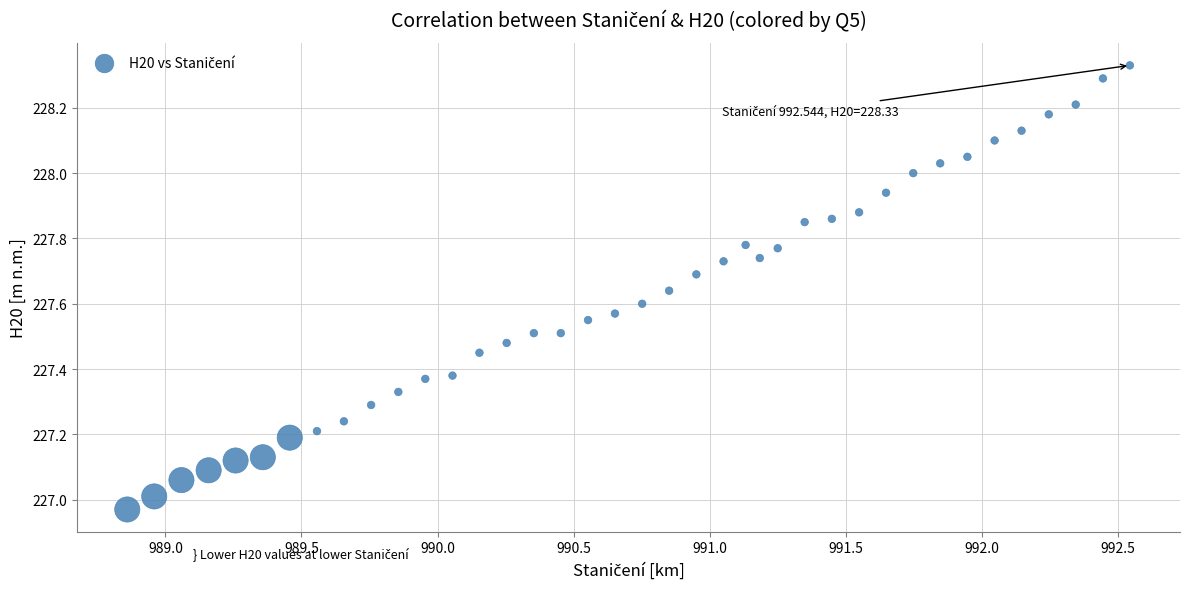

What is the range of Y values (max minus min)?

1.4